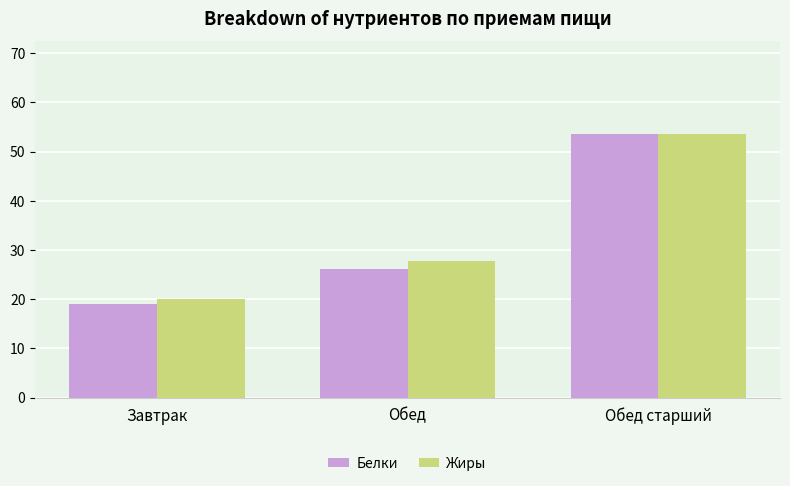

The Белки series shows 82.0 at Обед старший. True or false?

False